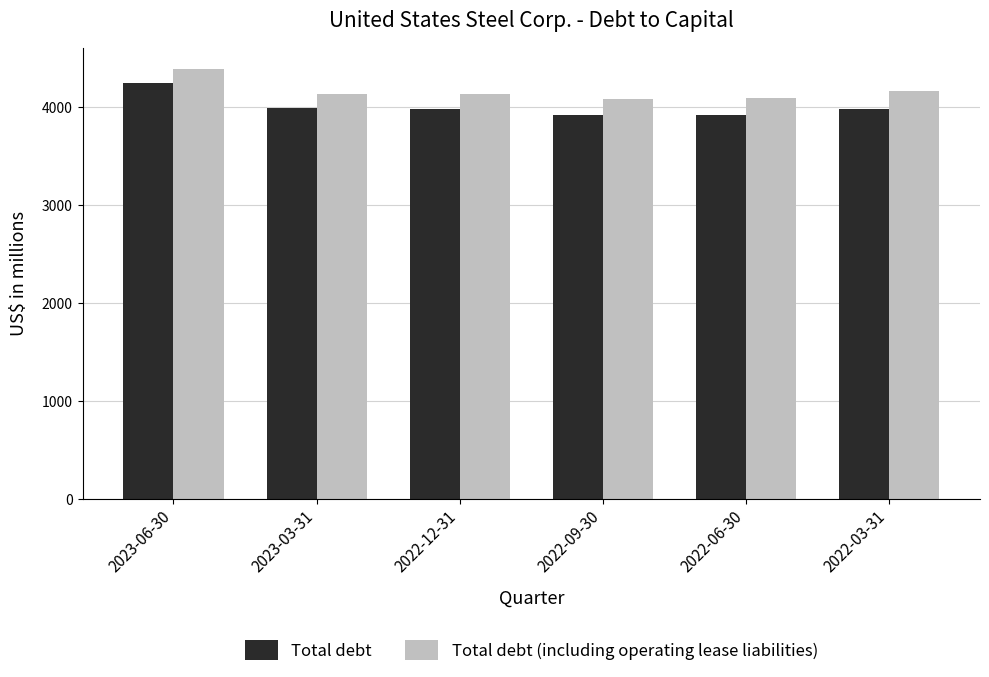

At which category is the sum across all series the highest?

2023-06-30